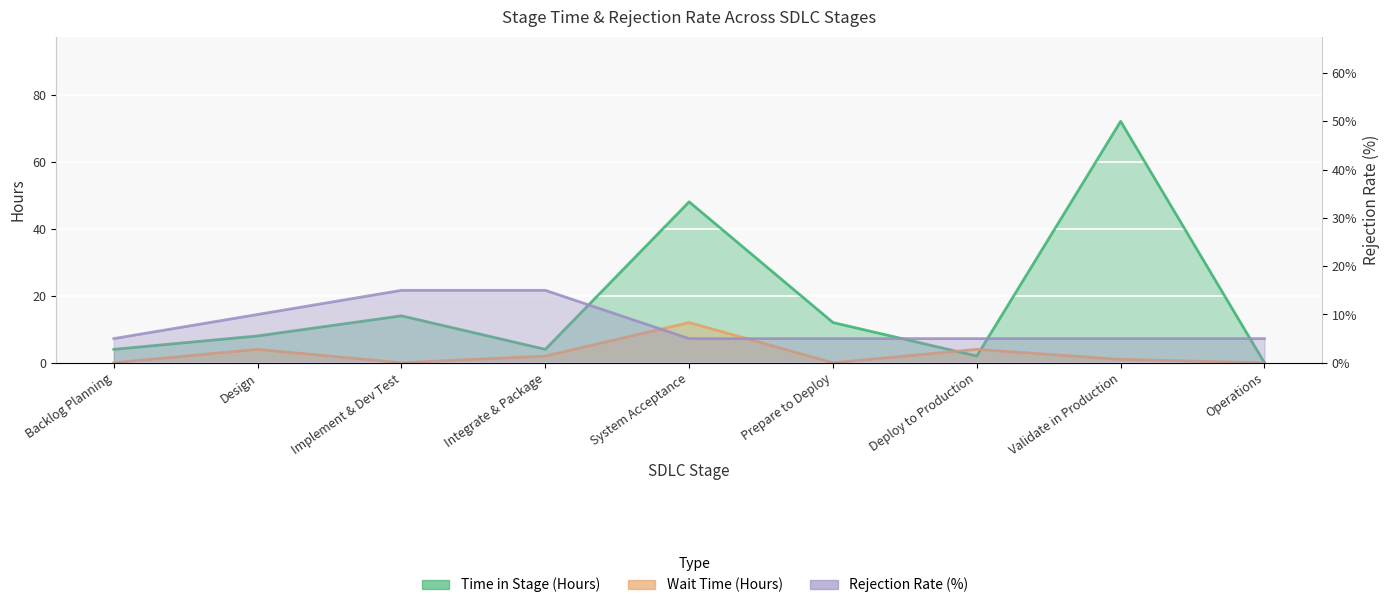

Which series ends up on top after the final intersection of Time in Stage (Hours) and Wait Time (Hours)?

Time in Stage (Hours)